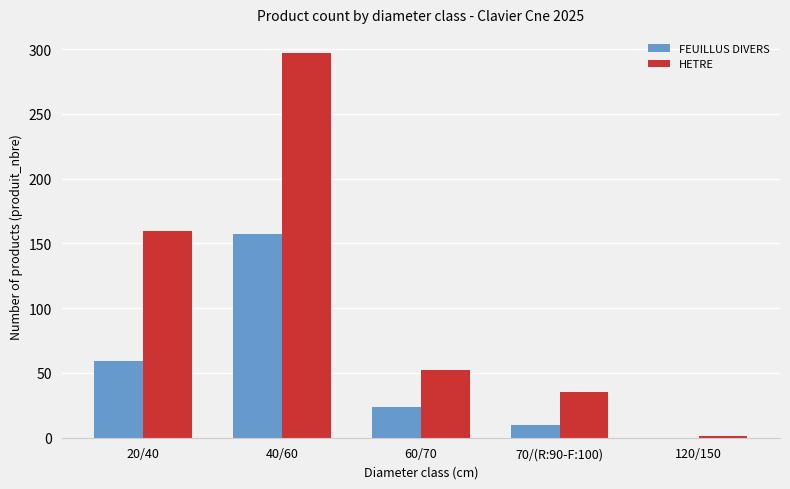

How many values in FEUILLUS DIVERS are above zero?

4